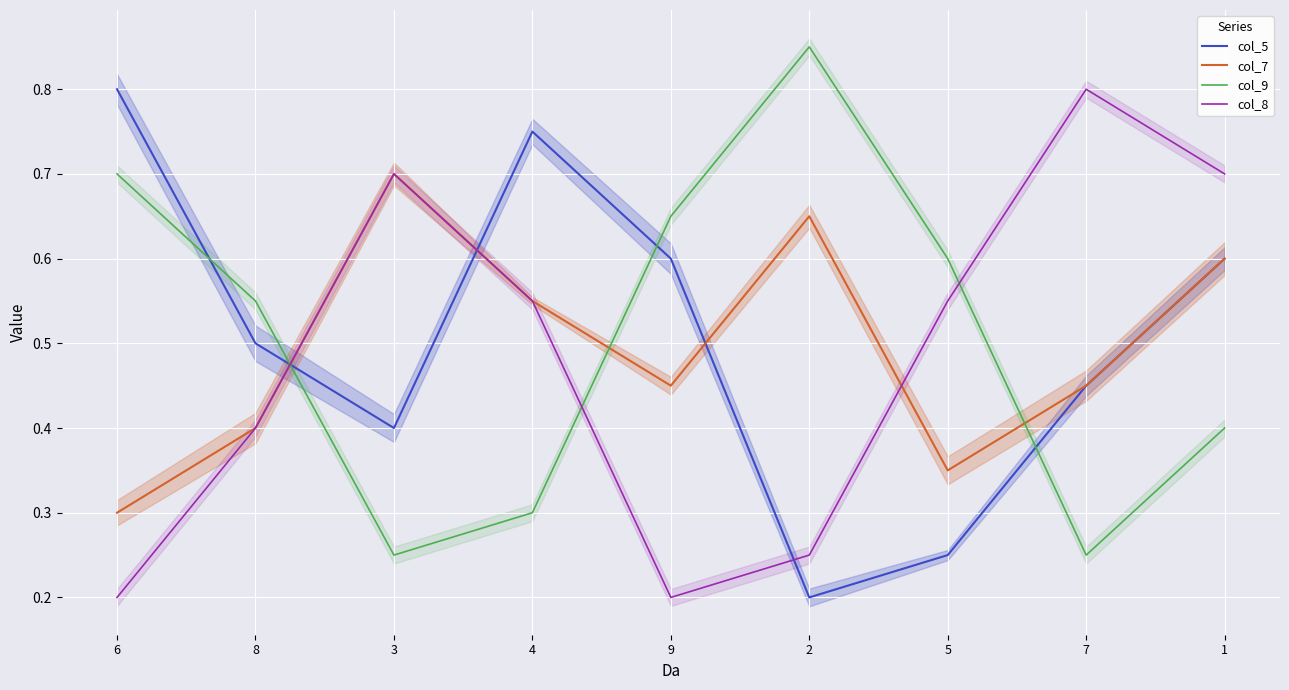

Reading left to right, transcribe all the data shown in this chart.

col_5: 0.8	0.5	0.4	0.8	0.6	0.2	0.2	0.4	0.6
col_7: 0.3	0.4	0.7	0.6	0.5	0.7	0.4	0.5	0.6
col_9: 0.7	0.6	0.3	0.3	0.7	0.9	0.6	0.3	0.4
col_8: 0.2	0.4	0.7	0.6	0.2	0.2	0.6	0.8	0.7